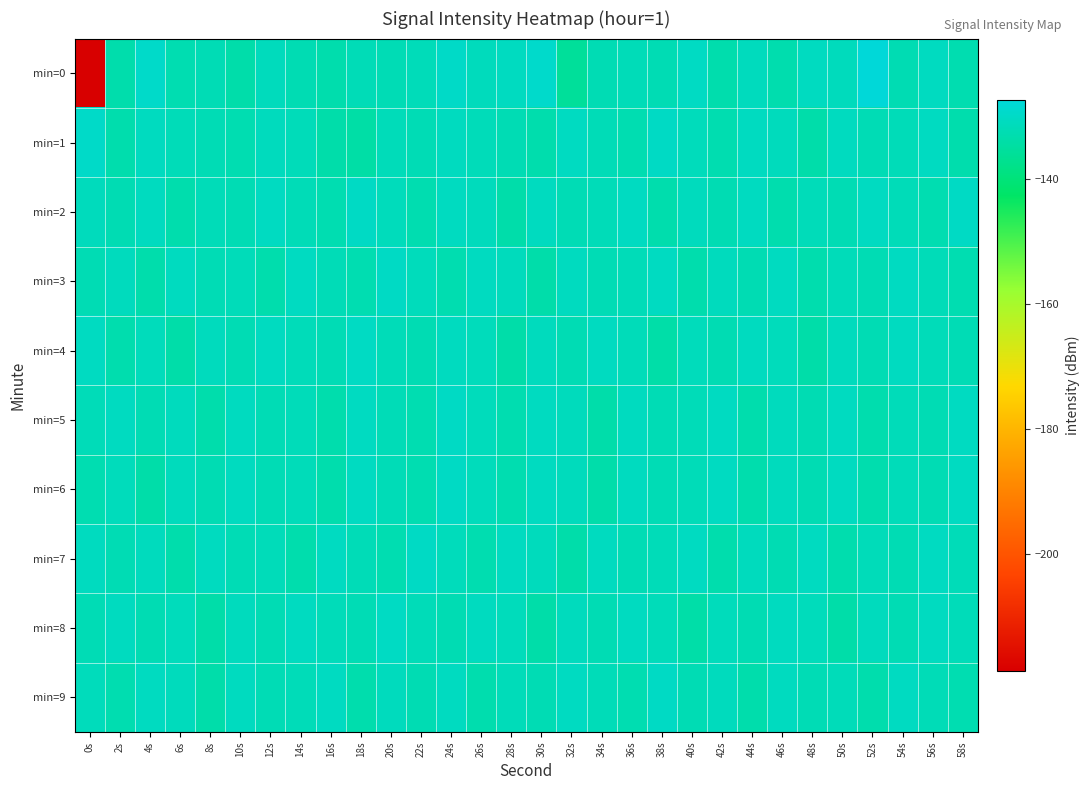

Reading left to right, what are all the values shown in this chart?

min=0: 0s=-218.6	2s=-133.2	4s=-129.4	6s=-132.7	8s=-132.1	10s=-133.6	12s=-131.3	14s=-132.4	16s=-133.1	18s=-131.9	20s=-132.0	22s=-131.5	24s=-129.8	26s=-131.2	28s=-130.7	30s=-129.2	32s=-135.6	34s=-132.3	36s=-131.7	38s=-132.2	40s=-130.3	42s=-133.2	44s=-131.1	46s=-133.0	48s=-130.7	50s=-131.2	52s=-127.4	54s=-132.4	56s=-130.7	58s=-132.7
min=1: 0s=-129.6	2s=-133.1	4s=-130.8	6s=-131.8	8s=-132.2	10s=-132.6	12s=-131.0	14s=-131.6	16s=-133.4	18s=-134.1	20s=-131.5	22s=-132.1	24s=-130.8	26s=-131.6	28s=-132.3	30s=-133.1	32s=-130.5	34s=-131.9	36s=-132.7	38s=-130.2	40s=-131.4	42s=-132.8	44s=-130.6	46s=-131.2	48s=-133.5	50s=-130.9	52s=-132.1	54s=-131.7	56s=-130.4	58s=-133.2
min=2: 0s=-131.2	2s=-132.5	4s=-130.8	6s=-133.1	8s=-131.7	10s=-132.3	12s=-130.5	14s=-131.9	16s=-132.7	18s=-130.2	20s=-131.4	22s=-132.8	24s=-130.6	26s=-131.2	28s=-133.5	30s=-130.9	32s=-132.1	34s=-131.7	36s=-130.4	38s=-133.2	40s=-131.0	42s=-132.4	44s=-130.7	46s=-133.0	48s=-131.6	50s=-132.2	52s=-130.4	54s=-131.8	56s=-132.6	58s=-130.1
min=3: 0s=-132.3	2s=-131.1	4s=-133.4	6s=-130.8	8s=-132.0	10s=-131.6	12s=-133.2	14s=-130.5	16s=-131.9	18s=-132.7	20s=-130.2	22s=-131.4	24s=-132.8	26s=-130.6	28s=-131.2	30s=-133.5	32s=-130.9	34s=-132.1	36s=-131.7	38s=-130.4	40s=-133.2	42s=-131.0	44s=-132.4	46s=-130.7	48s=-133.0	50s=-131.6	52s=-132.2	54s=-130.4	56s=-131.8	58s=-132.6
min=4: 0s=-130.5	2s=-132.9	4s=-131.3	6s=-133.6	8s=-131.1	10s=-132.3	12s=-130.7	14s=-131.5	16s=-132.1	18s=-130.3	20s=-131.7	22s=-132.5	24s=-130.9	26s=-131.3	28s=-133.6	30s=-131.1	32s=-132.3	34s=-130.7	36s=-131.5	38s=-133.9	40s=-131.3	42s=-132.5	44s=-130.9	46s=-131.3	48s=-133.6	50s=-131.1	52s=-132.3	54s=-130.7	56s=-131.5	58s=-132.1
min=5: 0s=-131.8	2s=-130.6	4s=-132.2	6s=-131.0	8s=-133.4	10s=-130.8	12s=-132.0	14s=-131.6	16s=-133.2	18s=-130.5	20s=-131.9	22s=-132.7	24s=-130.2	26s=-131.4	28s=-132.8	30s=-130.6	32s=-131.2	34s=-133.5	36s=-130.9	38s=-132.1	40s=-131.7	42s=-130.4	44s=-133.2	46s=-131.0	48s=-132.4	50s=-130.7	52s=-133.0	54s=-131.6	56s=-132.2	58s=-130.4
min=6: 0s=-132.6	2s=-131.4	4s=-133.7	6s=-131.2	8s=-132.4	10s=-130.8	12s=-132.0	14s=-131.6	16s=-133.2	18s=-130.5	20s=-131.9	22s=-132.7	24s=-130.2	26s=-131.4	28s=-132.8	30s=-130.6	32s=-131.2	34s=-133.5	36s=-130.9	38s=-132.1	40s=-131.7	42s=-130.4	44s=-133.2	46s=-131.0	48s=-132.4	50s=-130.7	52s=-133.0	54s=-131.6	56s=-132.2	58s=-130.4
min=7: 0s=-130.9	2s=-132.3	4s=-131.1	6s=-133.4	8s=-130.8	10s=-132.0	12s=-131.6	14s=-133.2	16s=-130.5	18s=-131.9	20s=-132.7	22s=-130.2	24s=-131.4	26s=-132.8	28s=-130.6	30s=-131.2	32s=-133.5	34s=-130.9	36s=-132.1	38s=-131.7	40s=-130.4	42s=-133.2	44s=-131.0	46s=-132.4	48s=-130.7	50s=-133.0	52s=-131.6	54s=-132.2	56s=-130.4	58s=-131.8
min=8: 0s=-132.1	2s=-130.9	4s=-132.5	6s=-131.3	8s=-133.6	10s=-131.1	12s=-132.3	14s=-130.7	16s=-131.5	18s=-132.1	20s=-130.3	22s=-131.7	24s=-132.5	26s=-130.9	28s=-131.3	30s=-133.6	32s=-131.1	34s=-132.3	36s=-130.7	38s=-131.5	40s=-133.9	42s=-131.3	44s=-132.5	46s=-130.9	48s=-131.3	50s=-133.6	52s=-131.1	54s=-132.3	56s=-130.7	58s=-131.5
min=9: 0s=-131.4	2s=-132.8	4s=-130.6	6s=-131.2	8s=-133.5	10s=-130.9	12s=-132.1	14s=-131.7	16s=-130.4	18s=-133.2	20s=-131.0	22s=-132.4	24s=-130.7	26s=-133.0	28s=-131.6	30s=-132.2	32s=-130.4	34s=-131.8	36s=-132.6	38s=-130.1	40s=-132.3	42s=-131.1	44s=-133.4	46s=-130.8	48s=-132.0	50s=-131.6	52s=-133.2	54s=-130.5	56s=-131.9	58s=-132.7